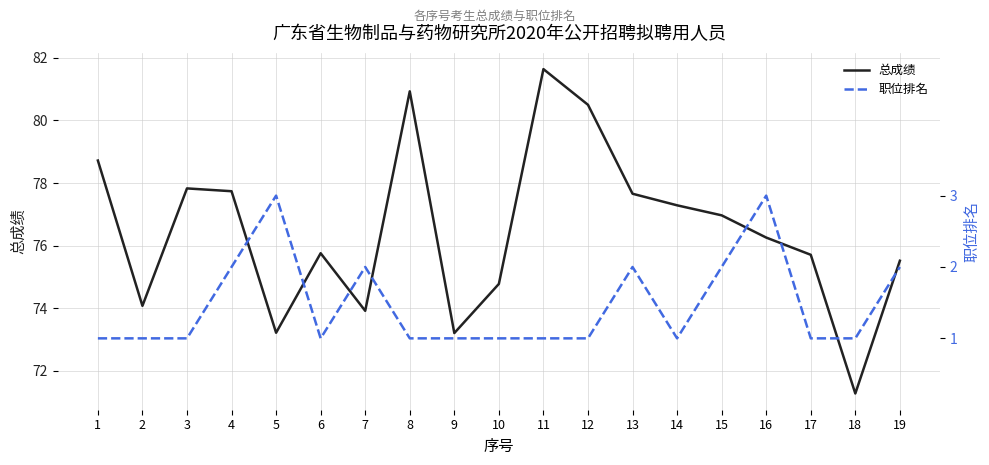

Does the chart display data point markers on the line(s)?

No